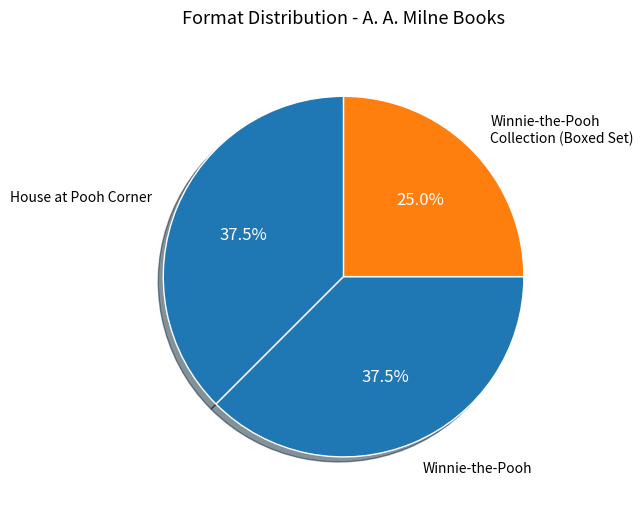

How many segments does this pie chart have?

3